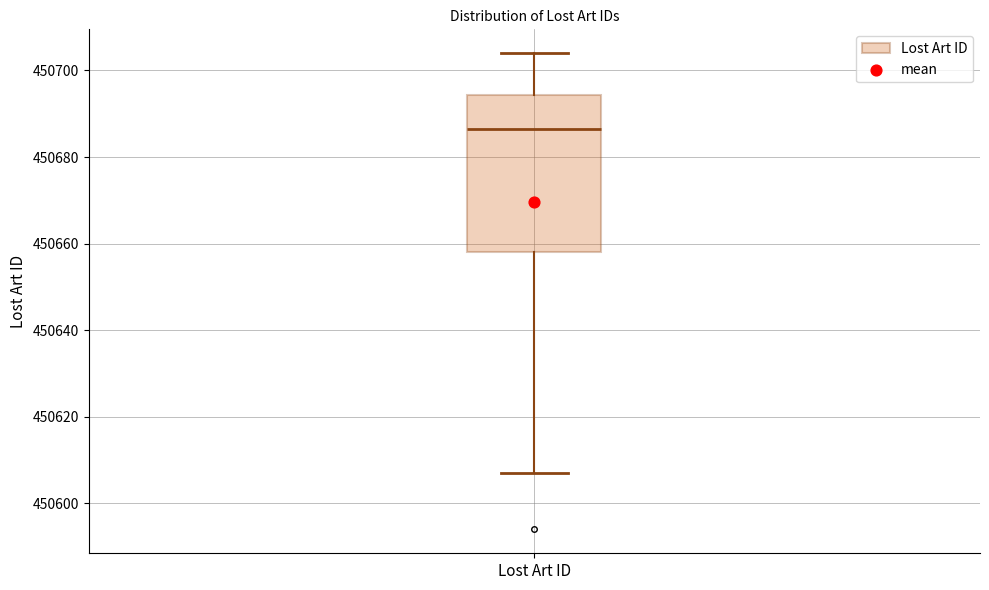

Read this box plot against the y-axis: the position of the median line, the range covered by the box, and the ends of both whiskers. The values are not printed on the chart, so give them approximately, as read against the axis.

median 450686, box 450658 to 450694, whiskers 450608 to 450704